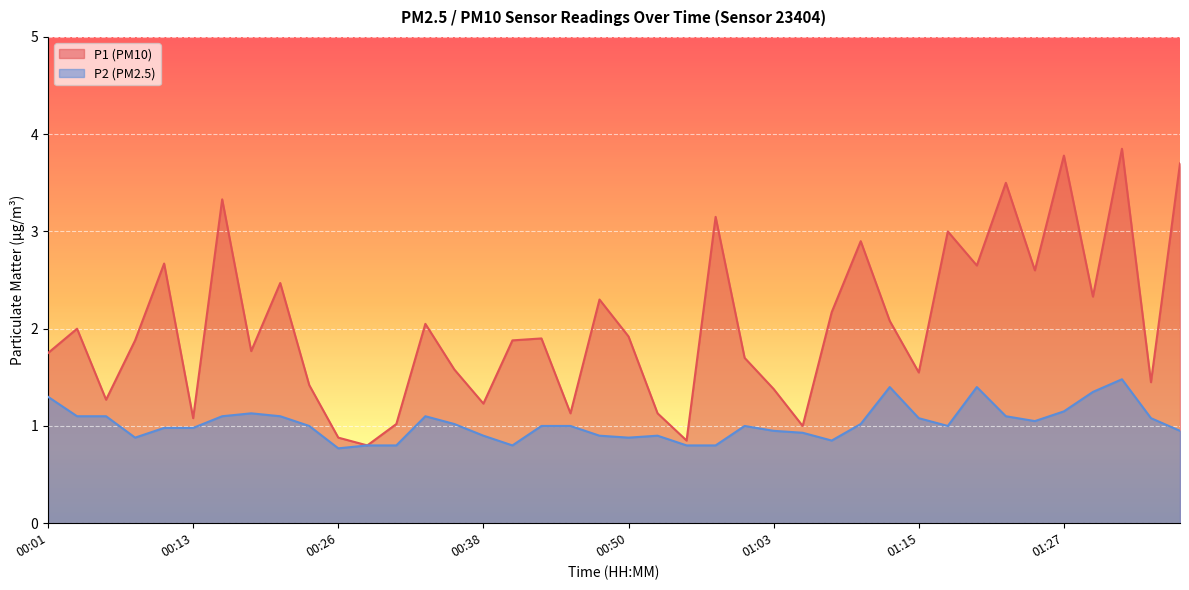

The P1 series shows 0.6 at 01:03. True or false?

False